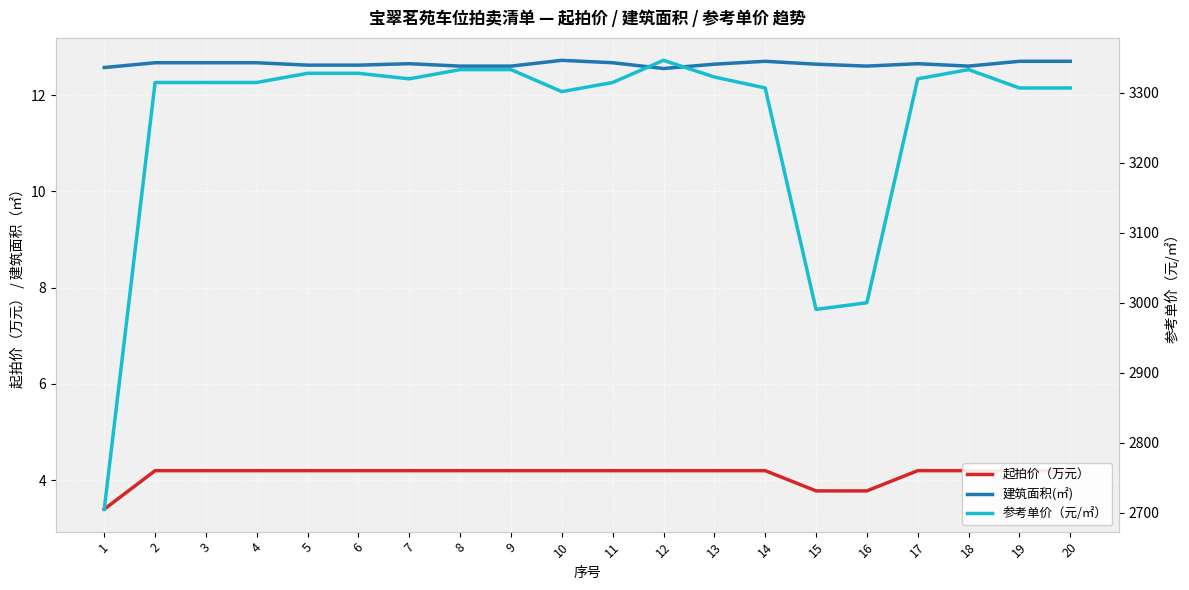

Reading right to left, what are all the values shown in this chart?

起拍价（万元）: 4.2	4.2	4.2	4.2	3.8	3.8	4.2	4.2	4.2	4.2	4.2	4.2	4.2	4.2	4.2	4.2	4.2	4.2	4.2	3.4
建筑面积(㎡): 12.7	12.7	12.6	12.7	12.6	12.6	12.7	12.6	12.6	12.7	12.7	12.6	12.6	12.7	12.6	12.6	12.7	12.7	12.7	12.6
参考单价（元/㎡）: 3307.1	3307.1	3333.3	3320.2	3000.0	2990.5	3307.1	3322.8	3346.6	3314.9	3301.9	3333.3	3333.3	3320.2	3328.1	3328.1	3314.9	3314.9	3314.9	2704.8